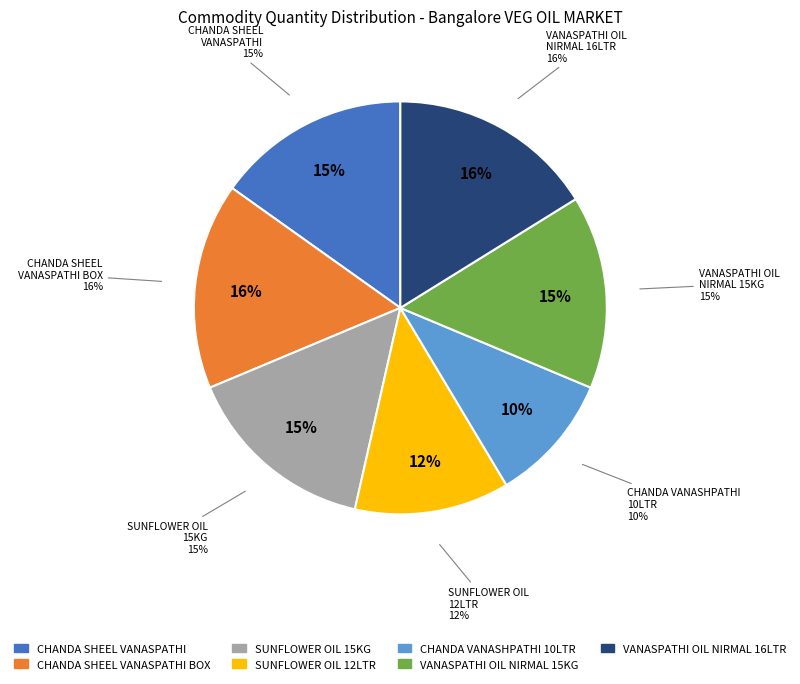

What percentage is the CHANDA VANASHPATHI OIL 10LTR slice, to the nearest percent?

10%